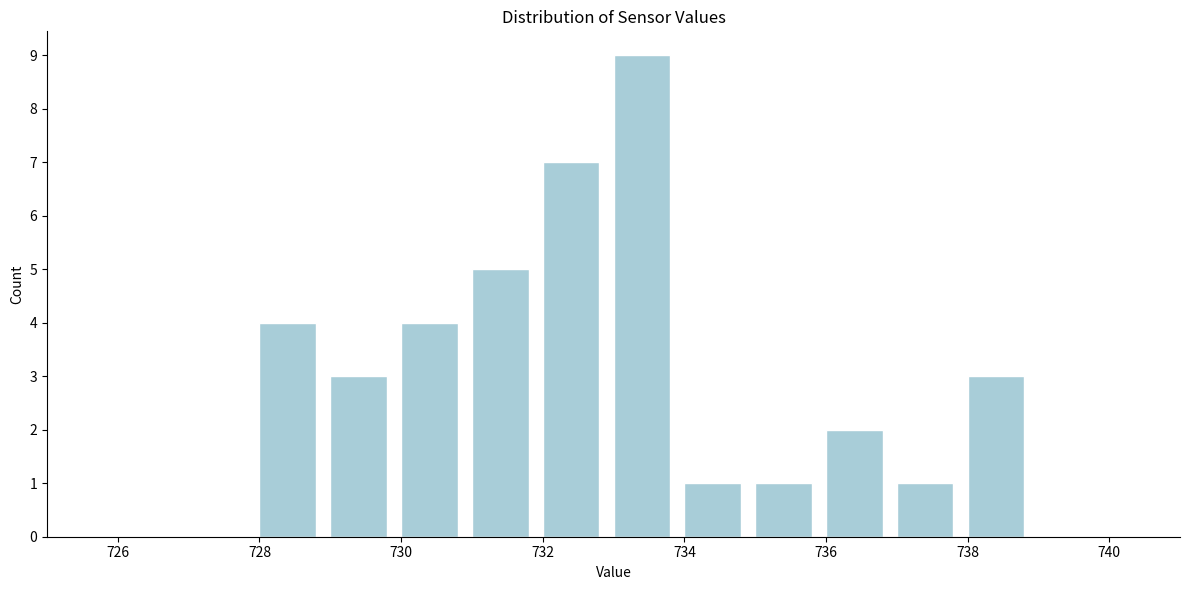

Over which range of the x-axis is the bar tallest?

733 to 734